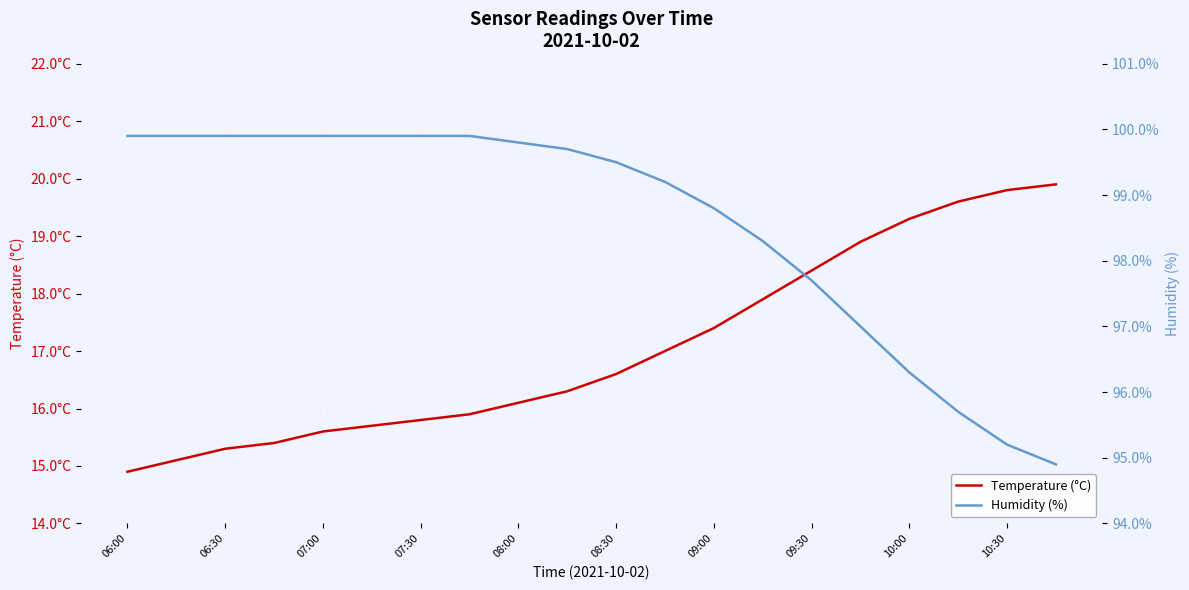

What position from the left is 08:30?

6